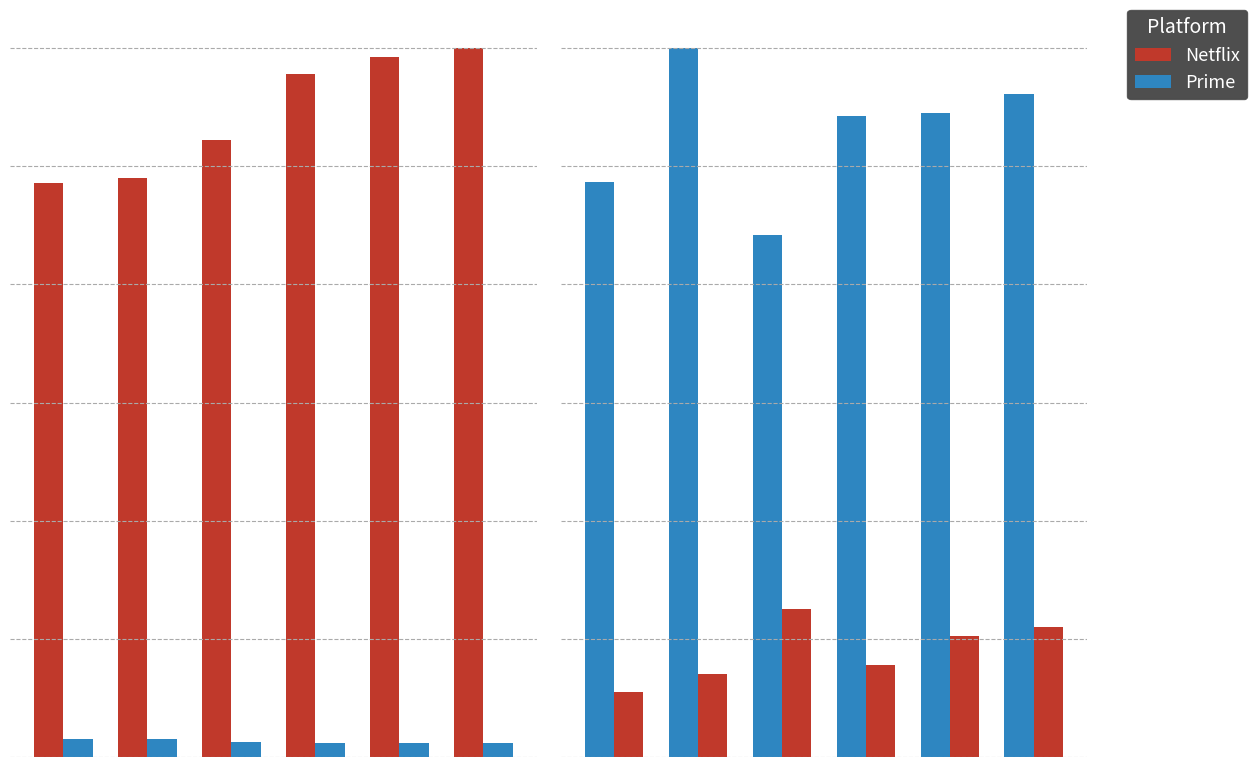

What is the greatest value displayed?

1831841